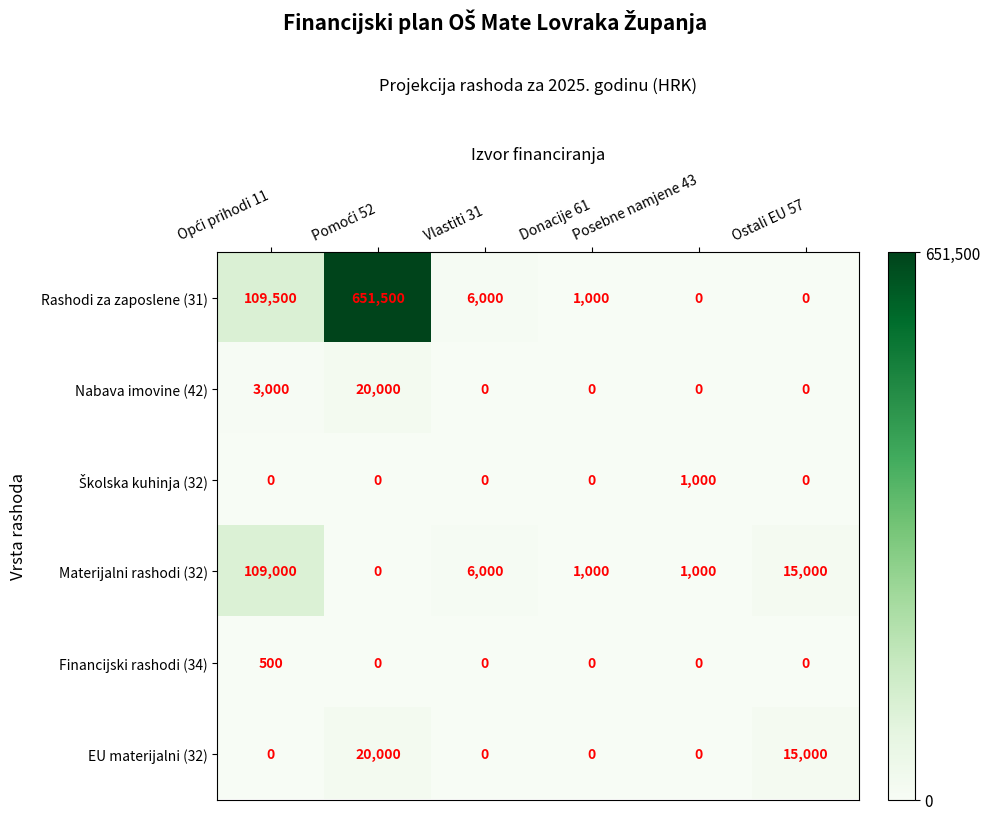

Which series has the largest range (max minus min)?

Rashodi za zaposlene (31)